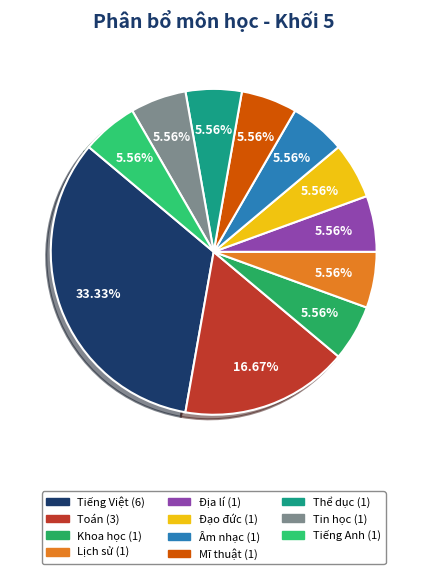

To the nearest percent, what percentage of the pie is Toán?

17%